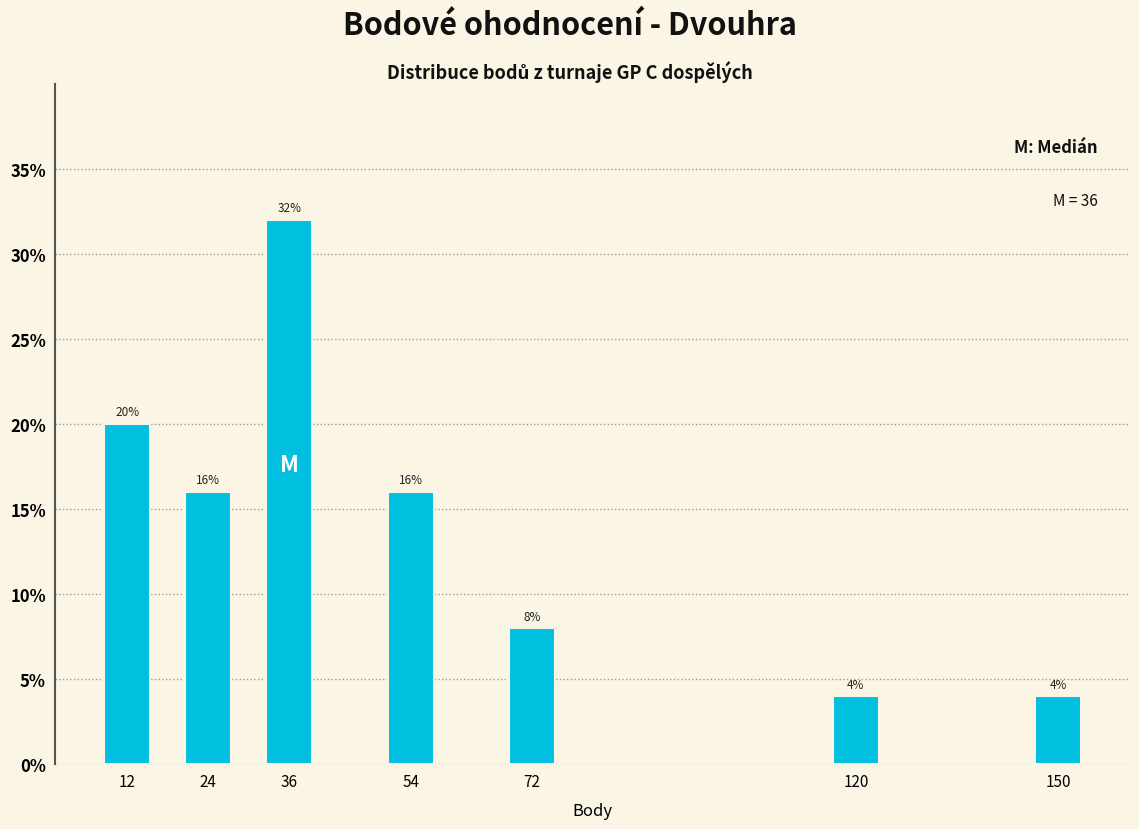

Reading left to right, extract all data points from this chart.

12=20	24=16	36=32	54=16	72=8	120=4	150=4